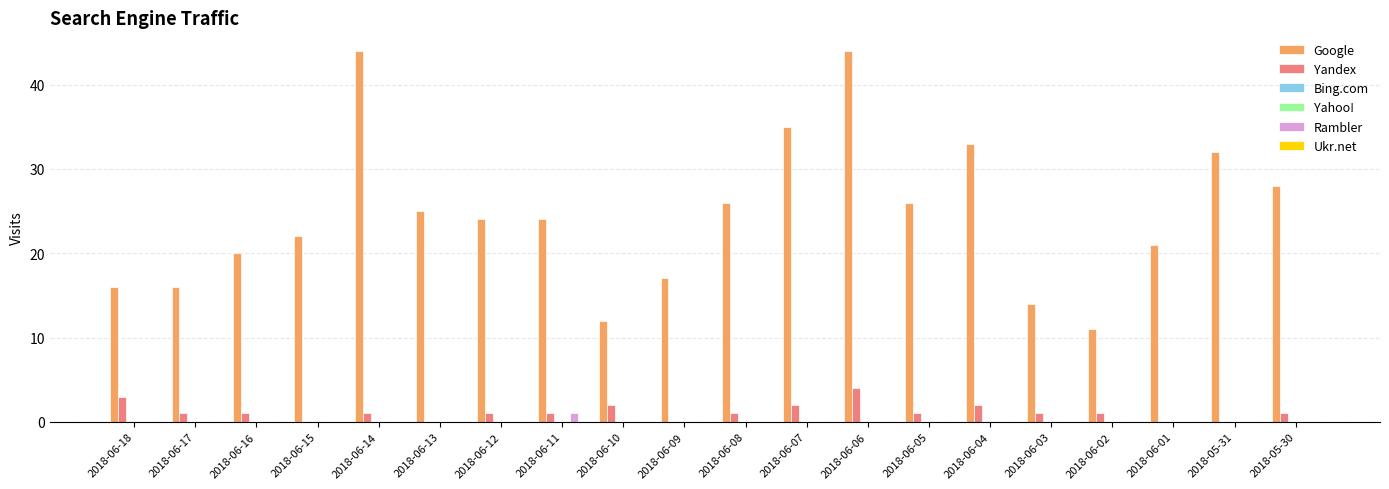

Where is Ukr.net nearest to the value 0?

2018-06-18